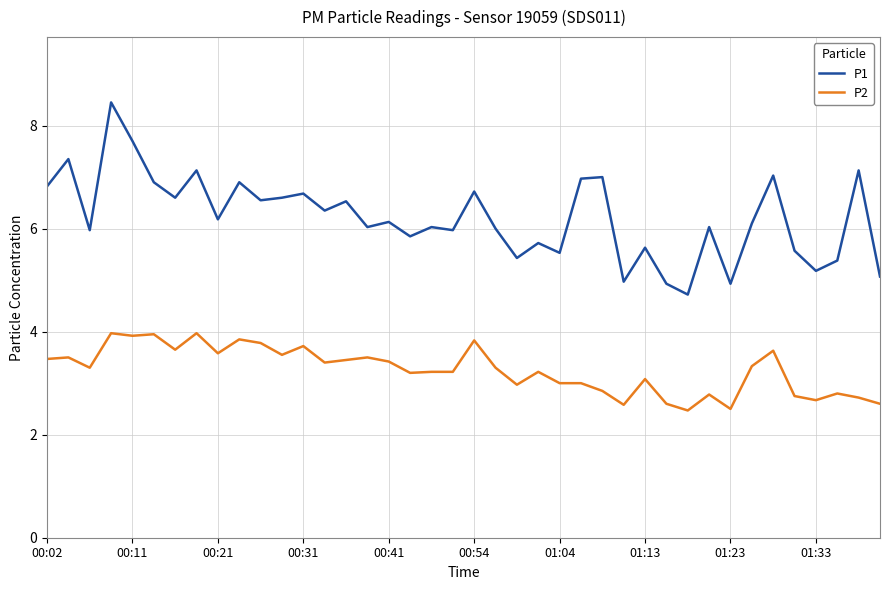

What is the highest value of the P2 series?

4.0